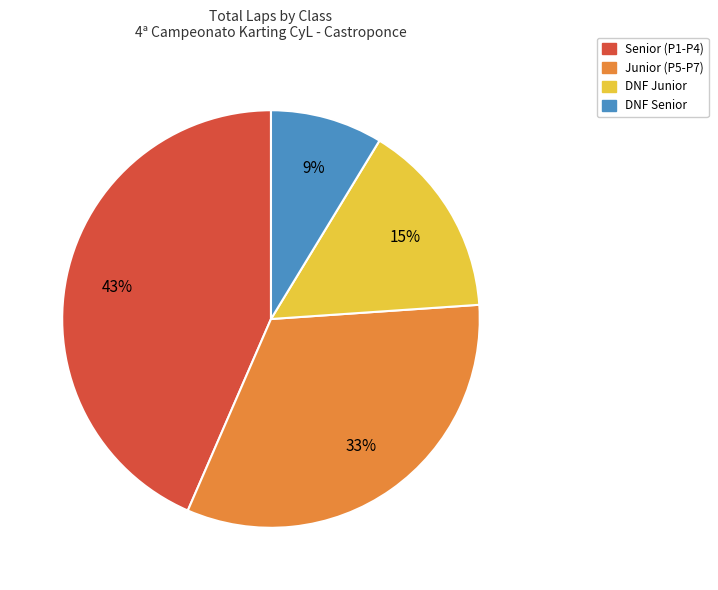

How many slices are in this pie chart?

4